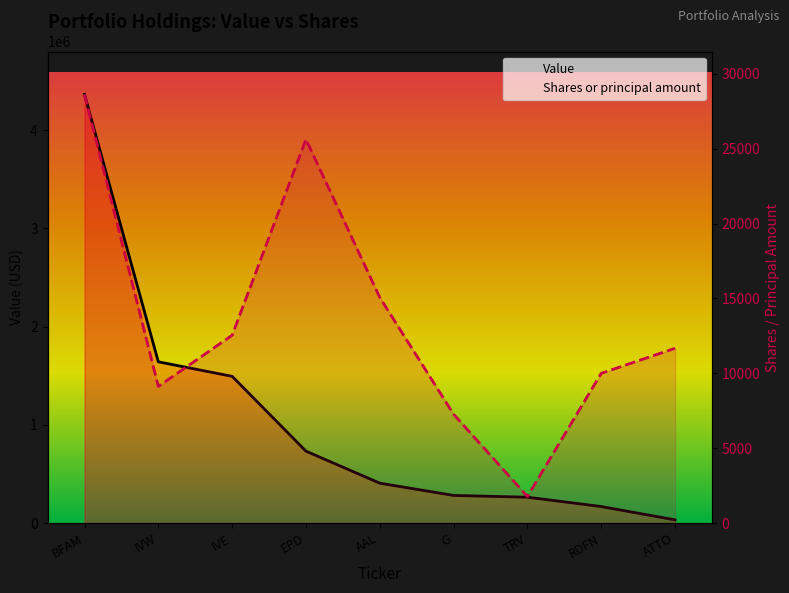

Where is Value nearest to the value 2199000?

IVW